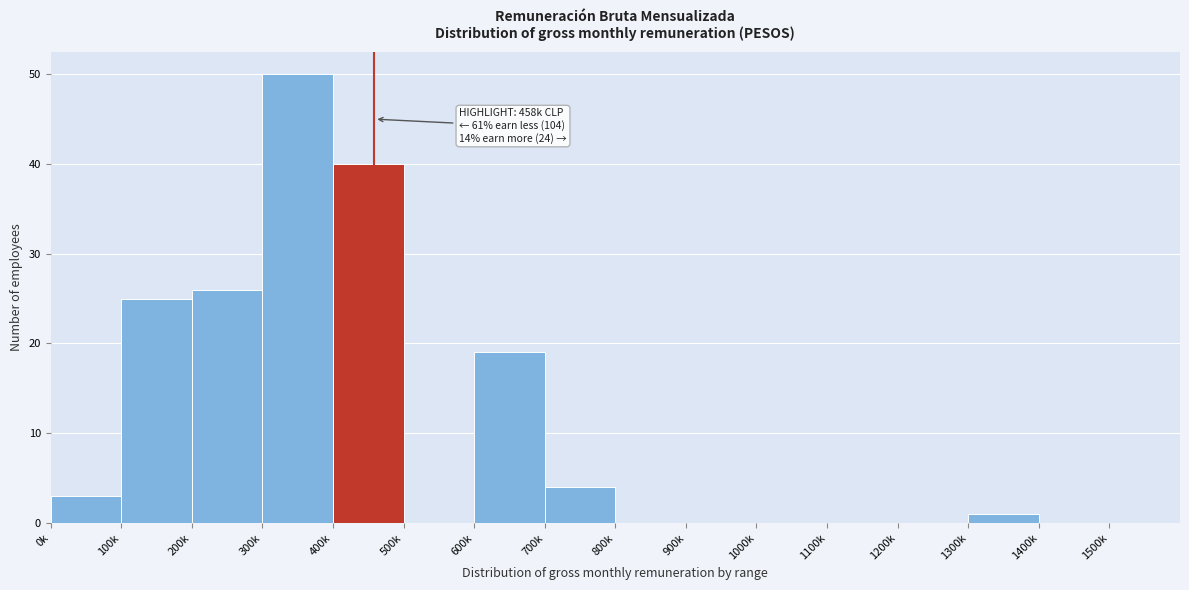

Reading right to left, list all the values displayed in this chart.

1500k=0	1400k=0	1300k=1	1200k=0	1100k=0	1000k=0	900k=0	800k=0	700k=4	600k=19	500k=0	400k=40	300k=50	200k=26	100k=25	0k=3